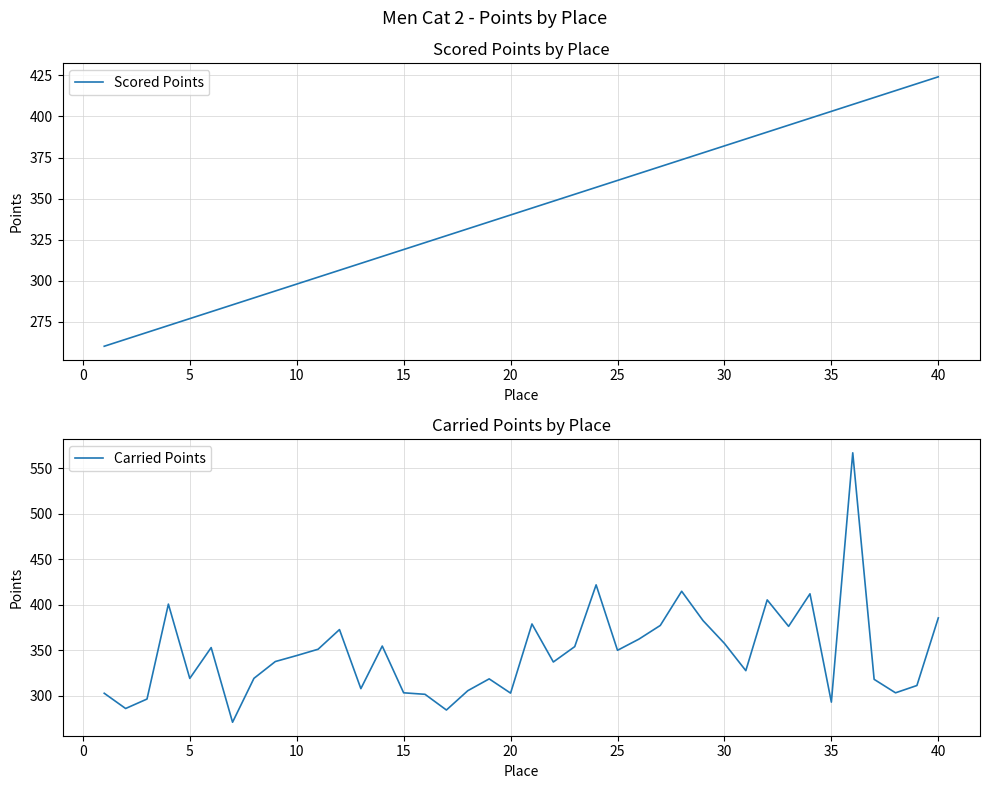

The Carried Points series shows 357.6 at 30. True or false?

True